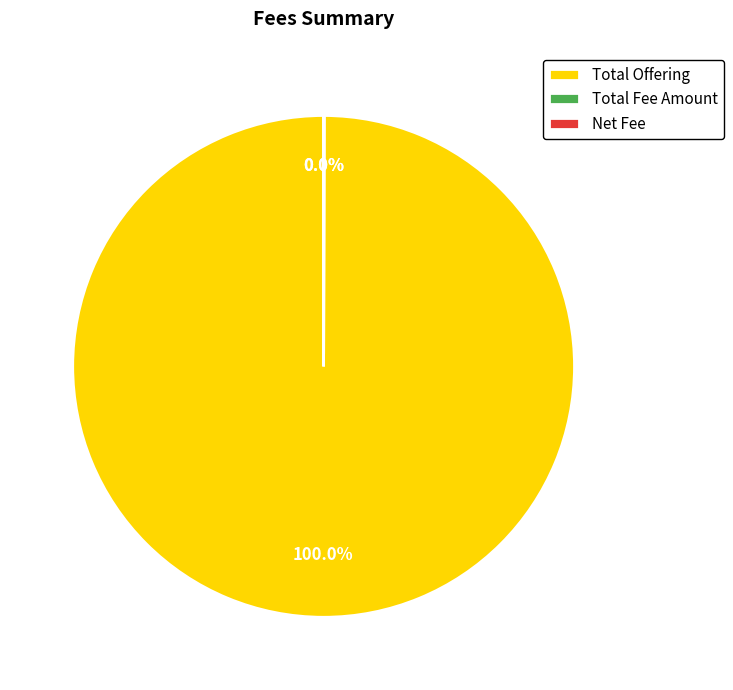

Which category has the biggest portion of the pie?

Total Offering